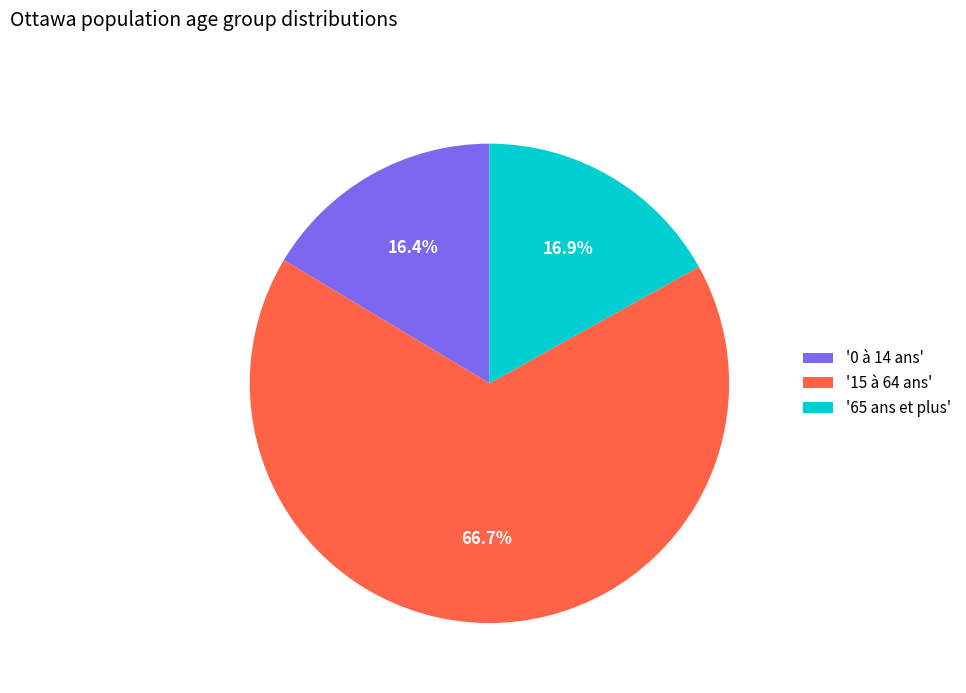

What is the largest slice in the pie chart?

'15 à 64 ans'